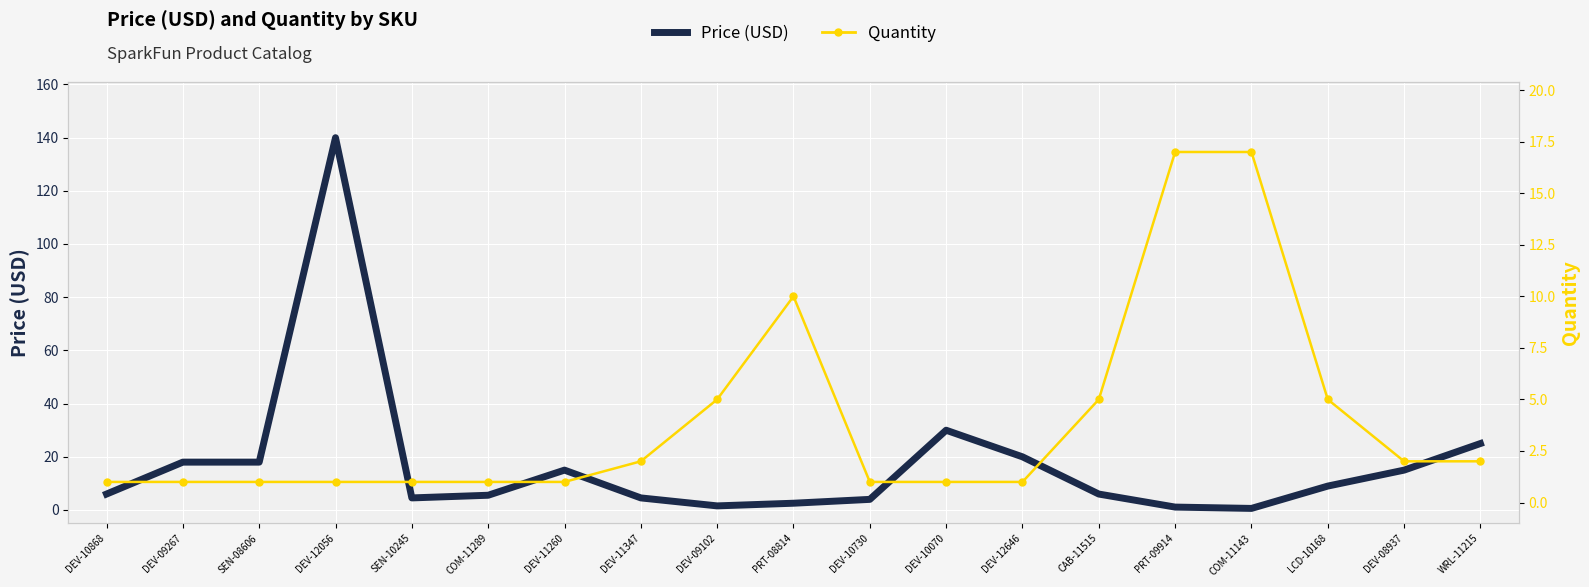

Rank the series by their maximum value, from lowest to highest.

Quantity, Price (USD)